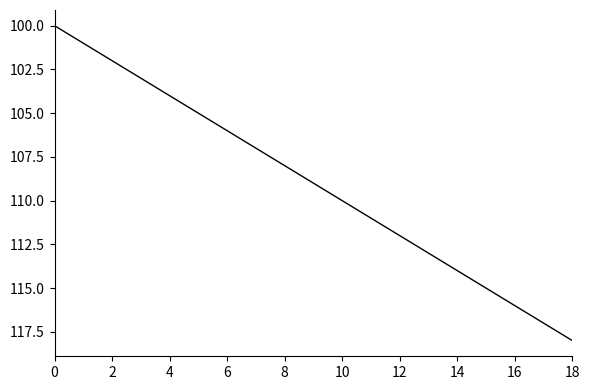

What is the difference between the second highest and minimum values?

17